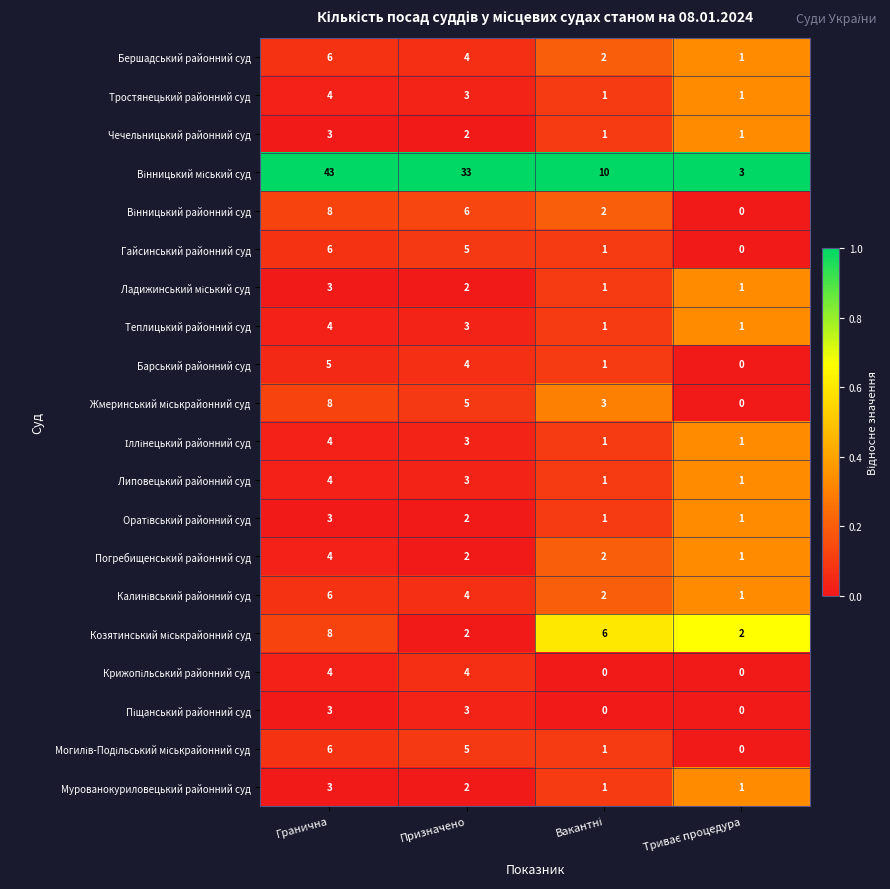

The Гайсинський районний суд series shows 8 at Гранична. True or false?

False